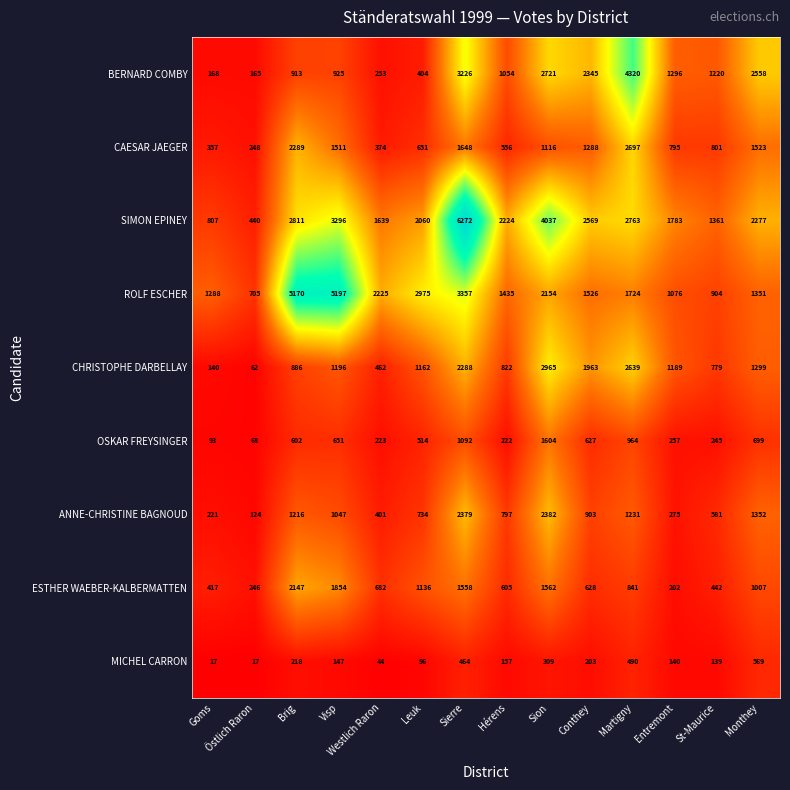

At which category is the sum across all series the highest?

Sierre